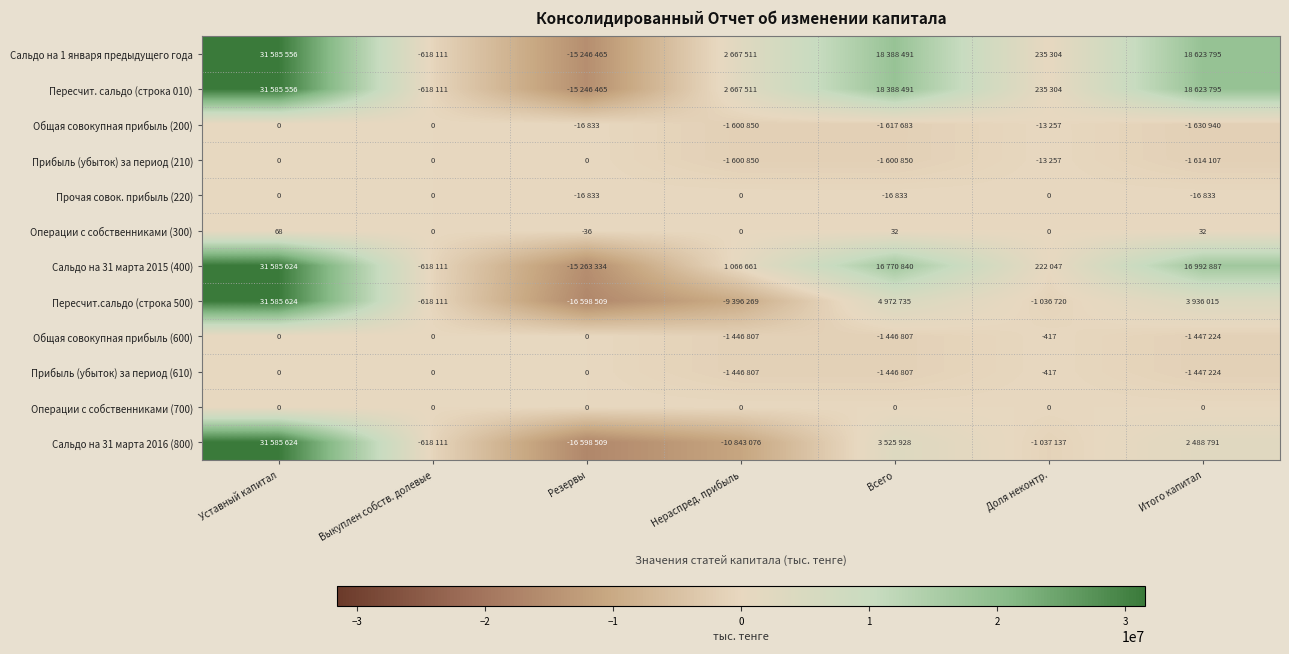

What is the difference between the Прибыль (убыток) за период (610) values at Выкуплен собств. долевые and Доля неконтр.?

417